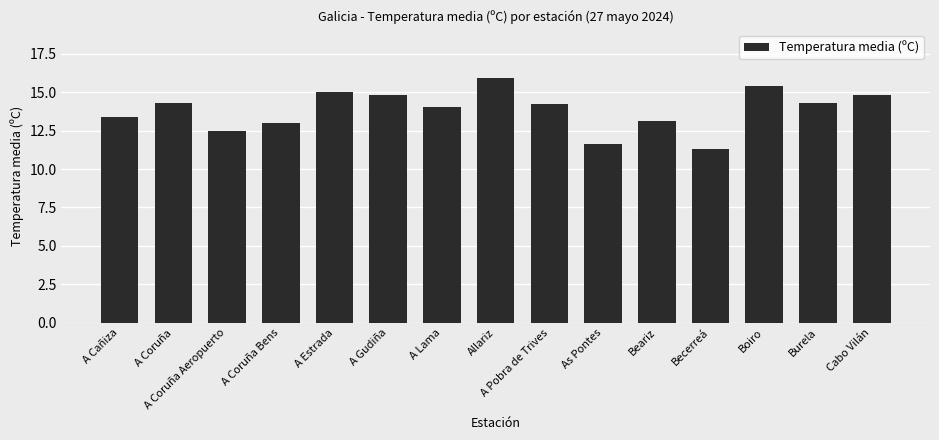

How many series are shown in this chart?

1